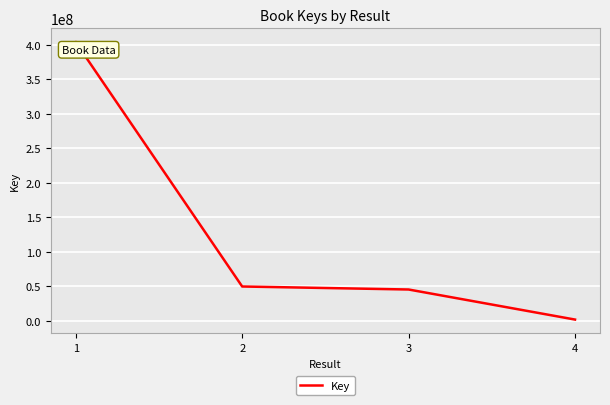

Reading left to right, extract all data points from this chart.

403910348	49845837	45484329	1904779